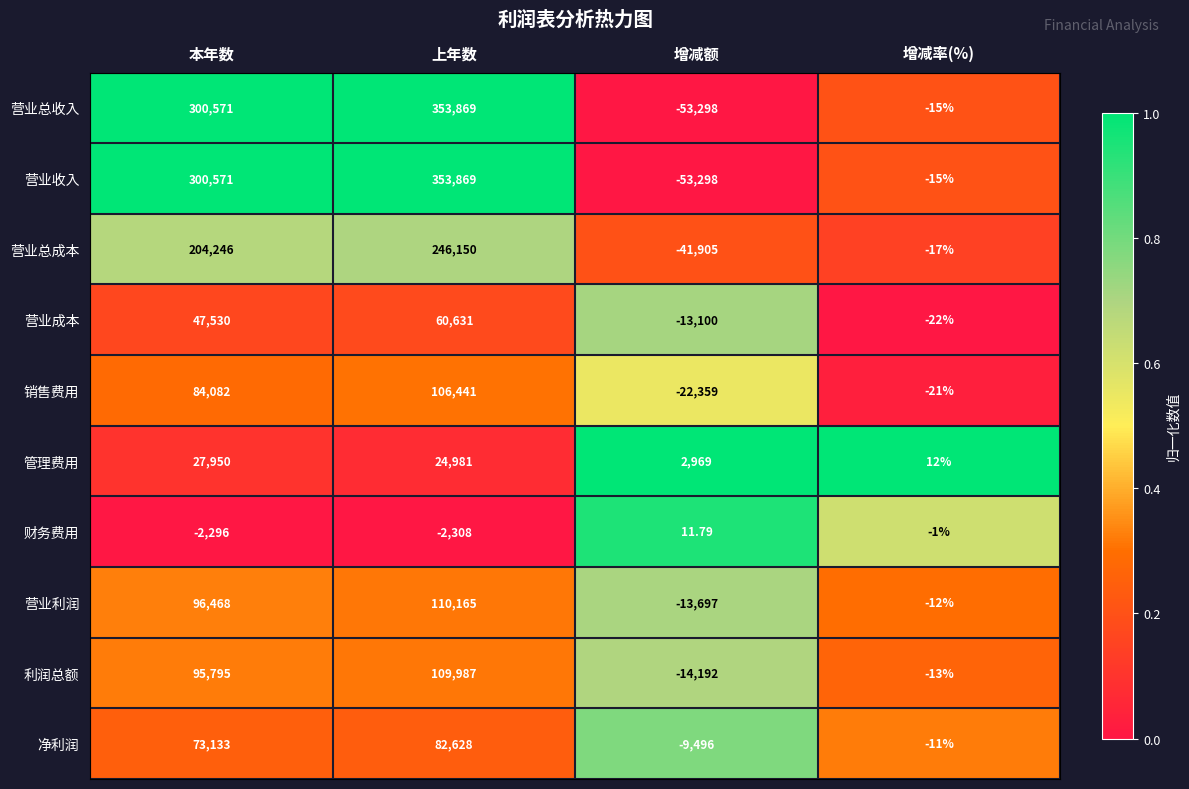

At which label does 净利润 reach its minimum?

增减额